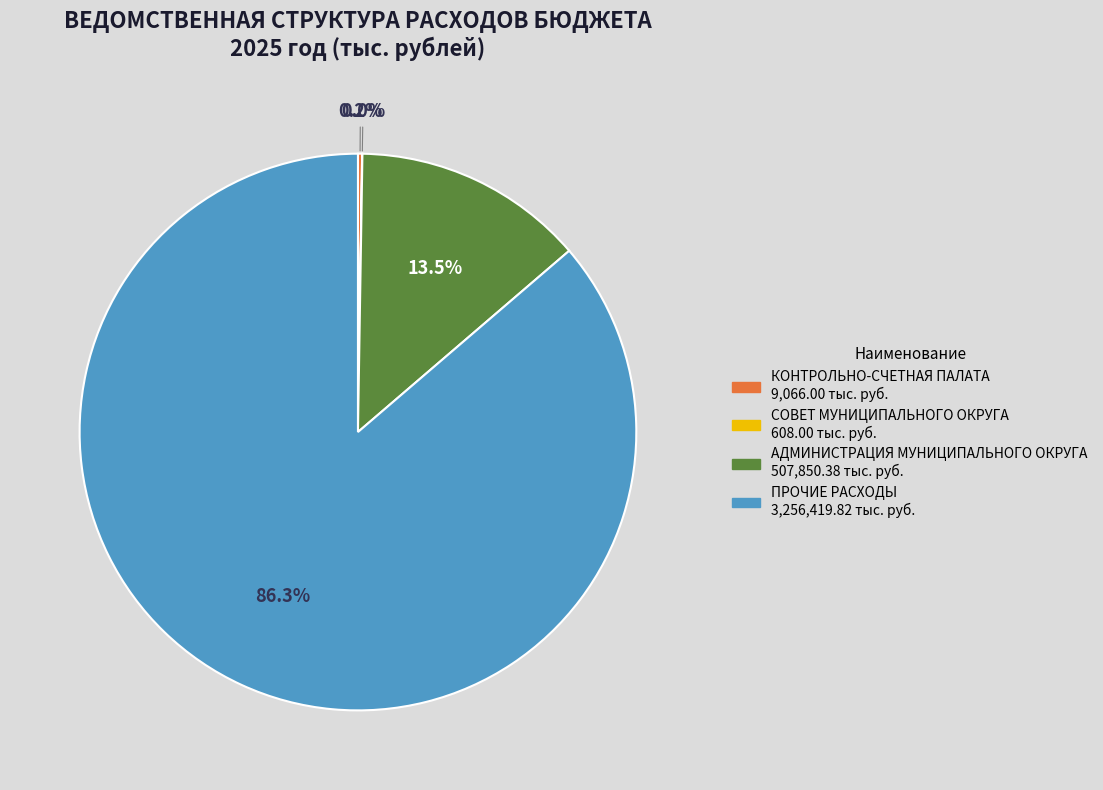

Which category accounts for the majority?

ПРОЧИЕ РАСХОДЫ